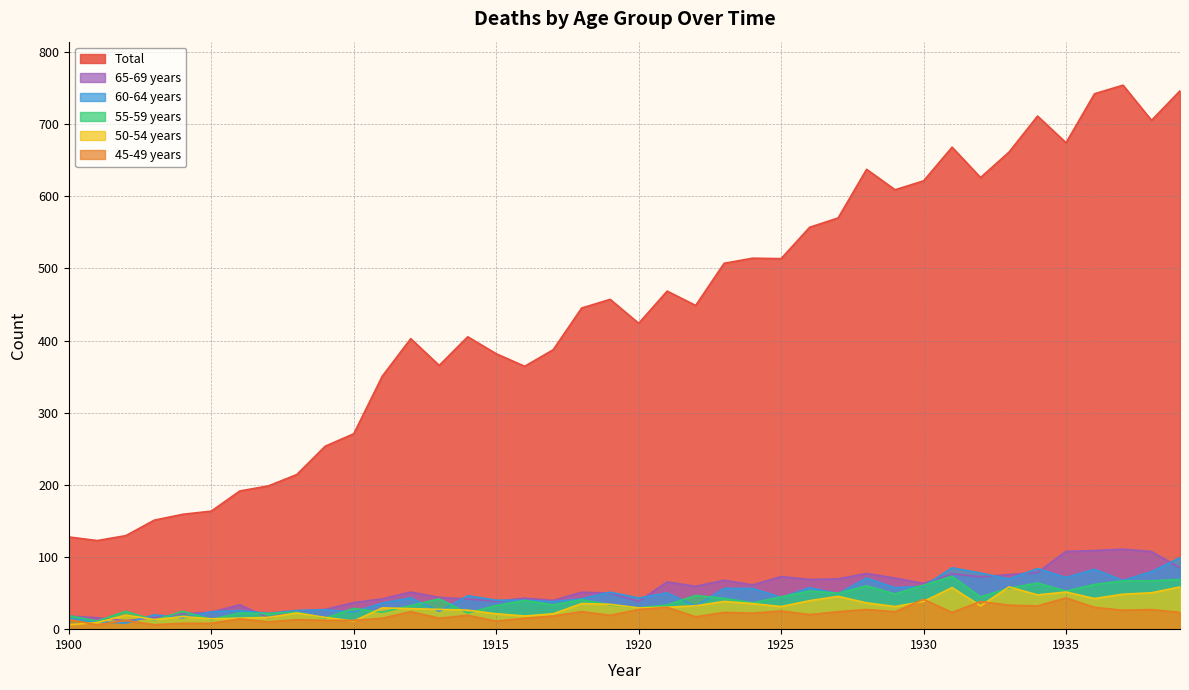

Which series has the largest range (max minus min)?

Total